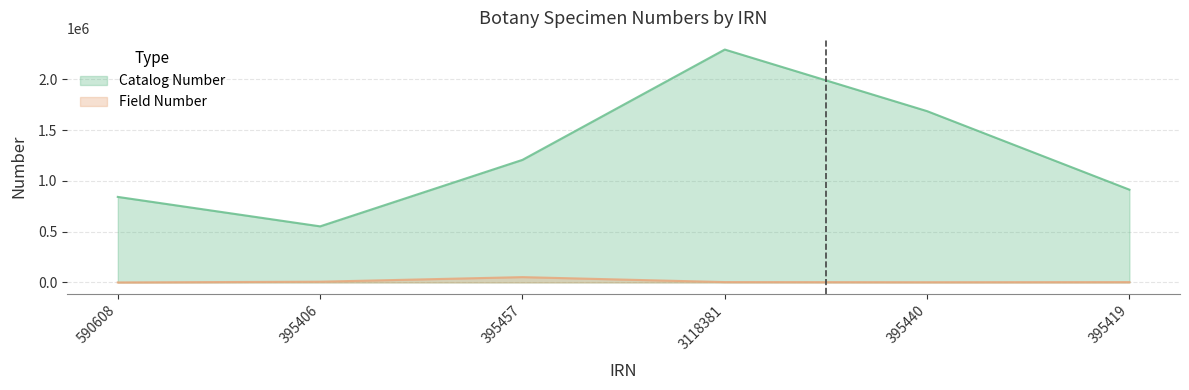

True or false: Catalog Number and Field Number intersect in this chart.

False